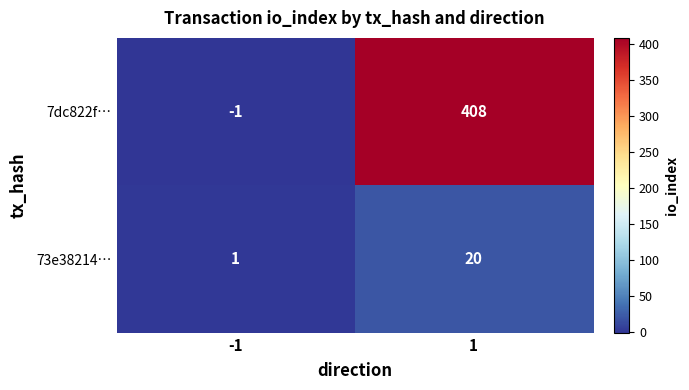

Reading right to left, transcribe all the data shown in this chart.

7dc822f…: 408	-1
73e38214…: 20	1